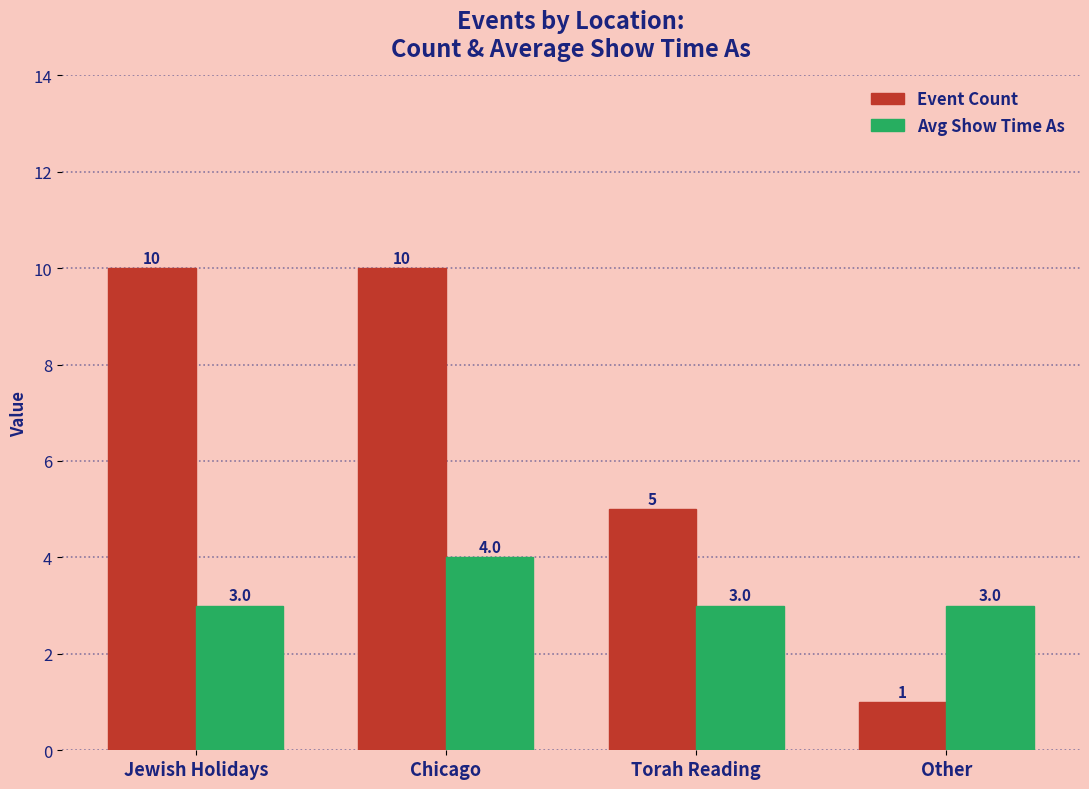

At how many categories does at least one series exceed 7?

2